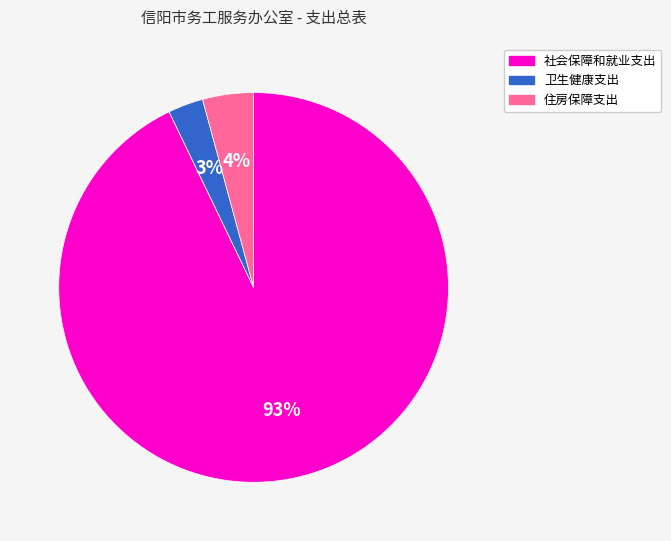

Do 社会保障和就业支出 and 住房保障支出 together represent more than half of the pie?

Yes